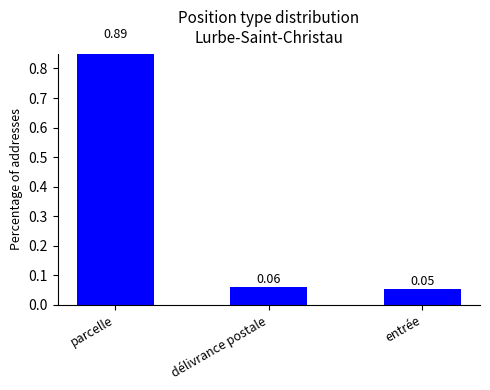

Are the bars grouped side by side (vs. stacked)?

No